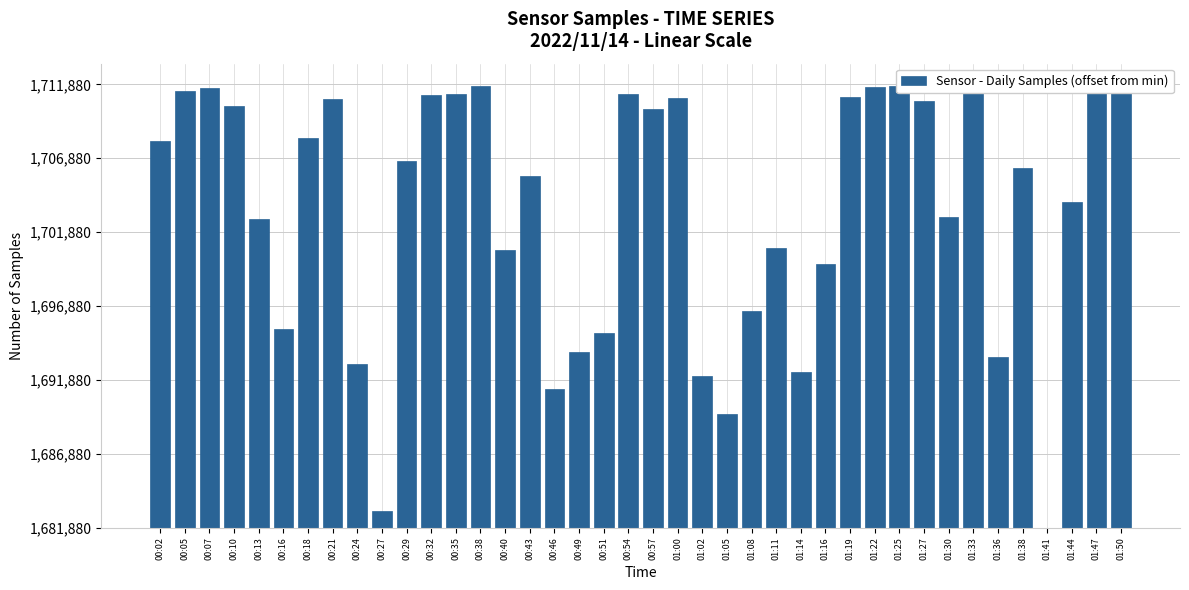

Is it true that the value at 01:27 is 6431?

False